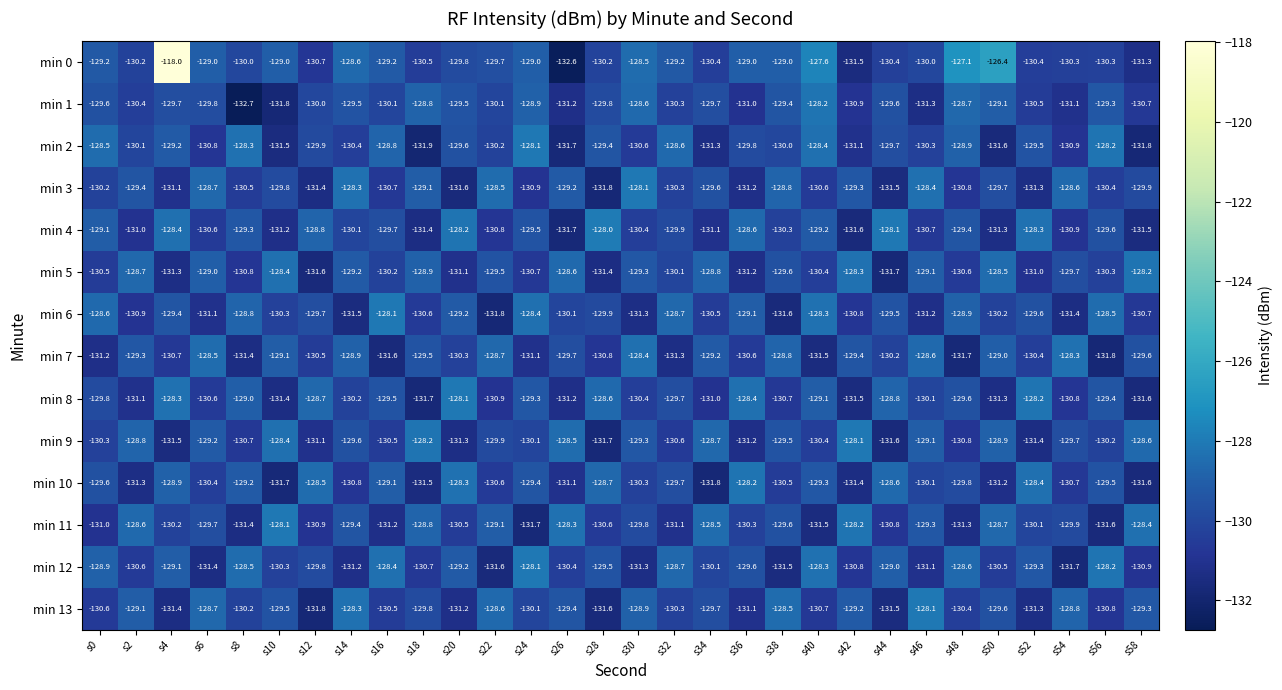

What is the maximum value shown in the chart?

-118.0